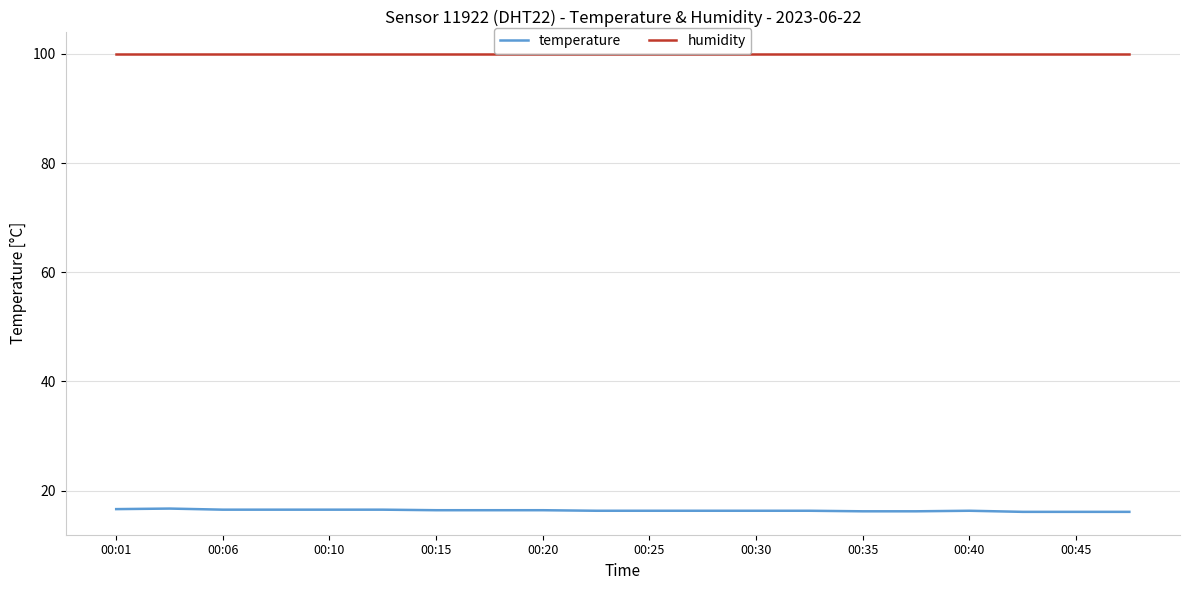

True or false: humidity and temperature cross at least once.

False